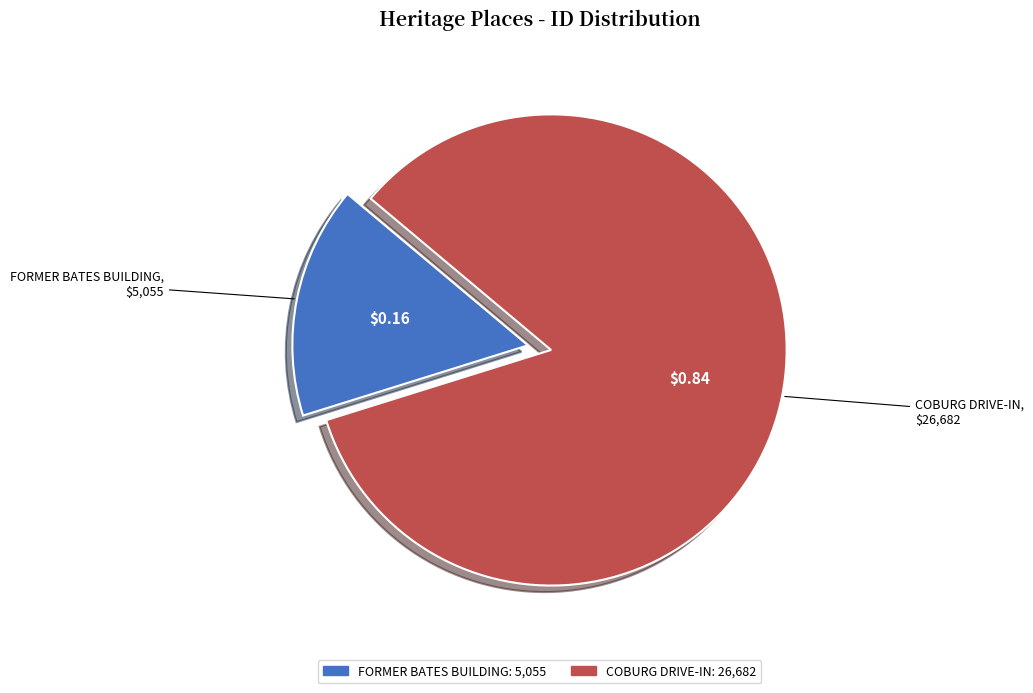

Does COBURG DRIVE-IN represent more than half of the total?

Yes